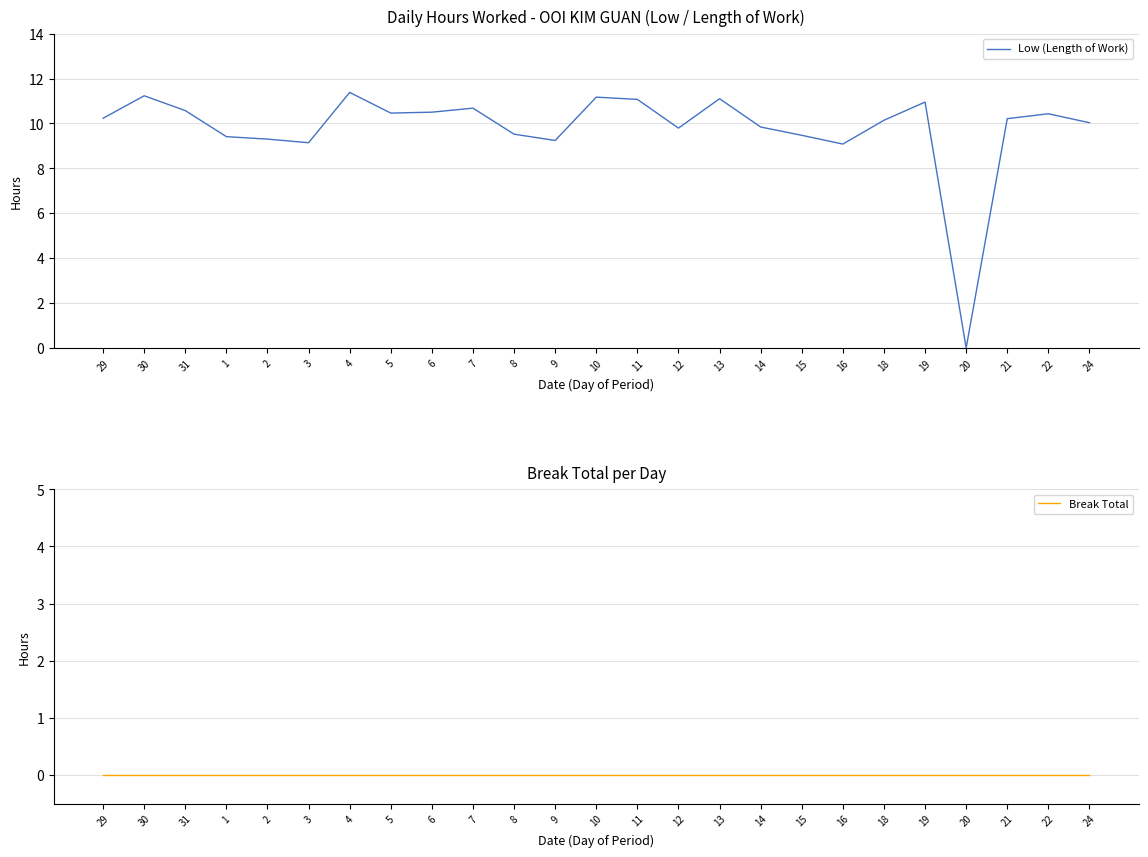

The value of Break Total at 20 is 0.0. True or false?

True